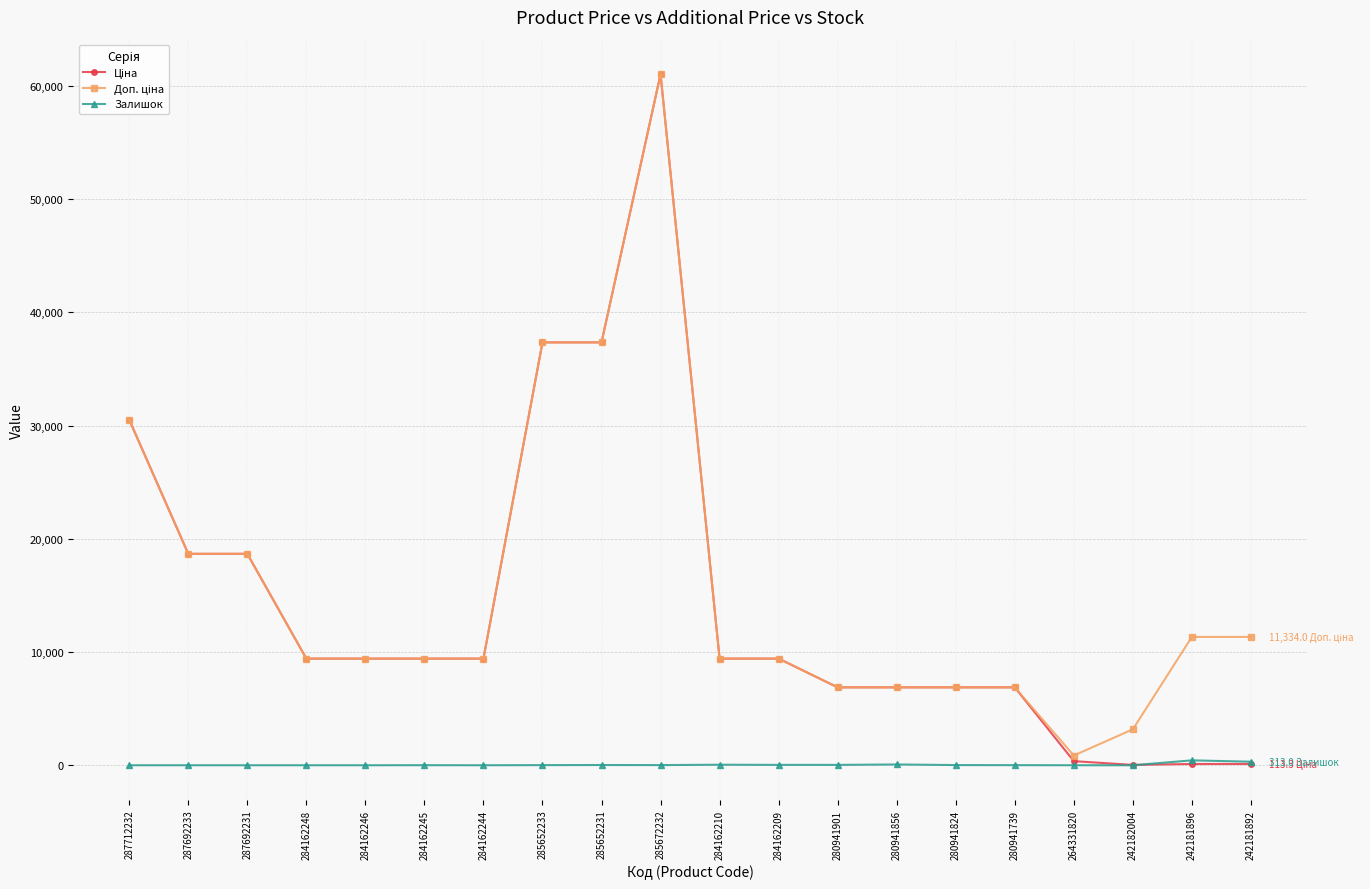

At which category is the sum across all series the highest?

285672232